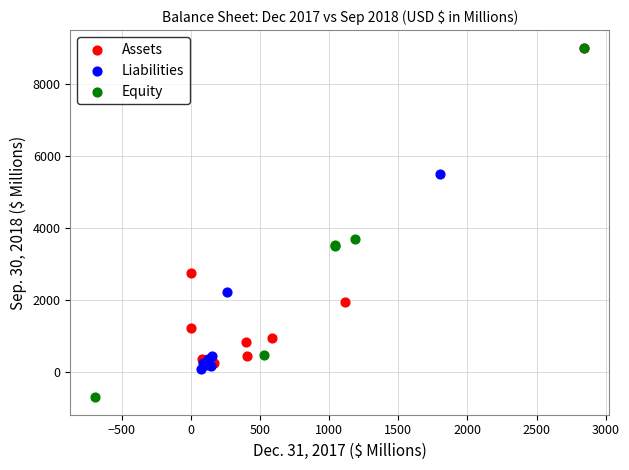

Which series has the largest Y range (max minus min)?

Equity